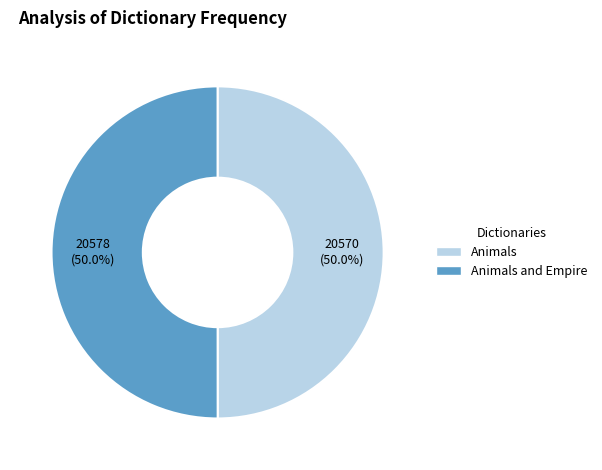

Is it true that Animals and Empire is 50% of the pie?

True